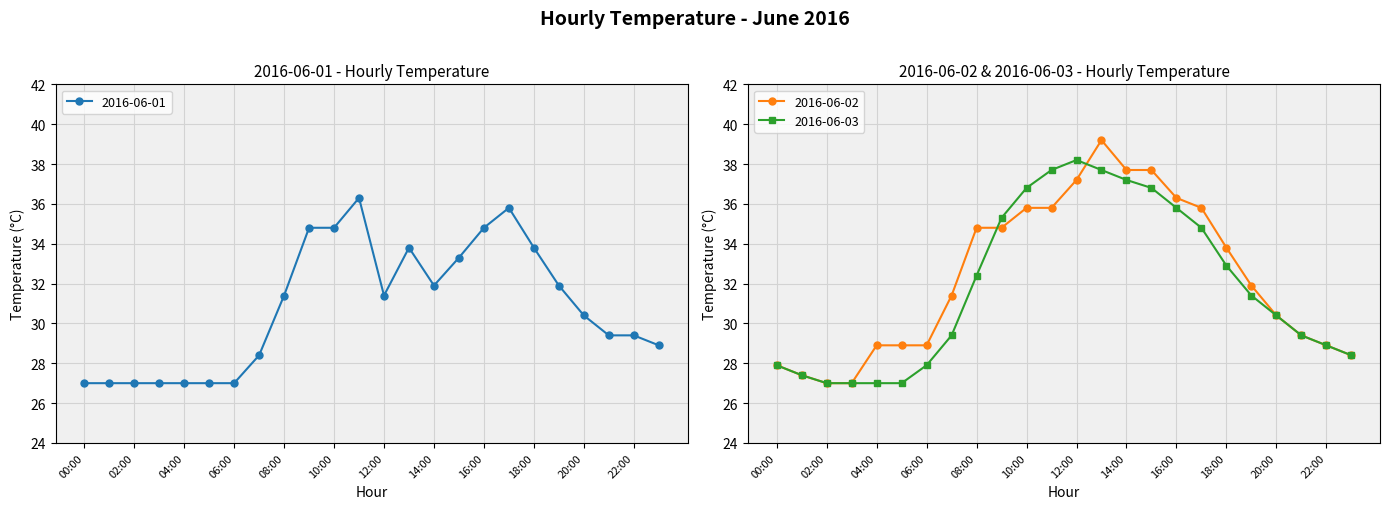

At 21:00, list the series in order from smallest to largest.

2016-06-01, 2016-06-02, 2016-06-03